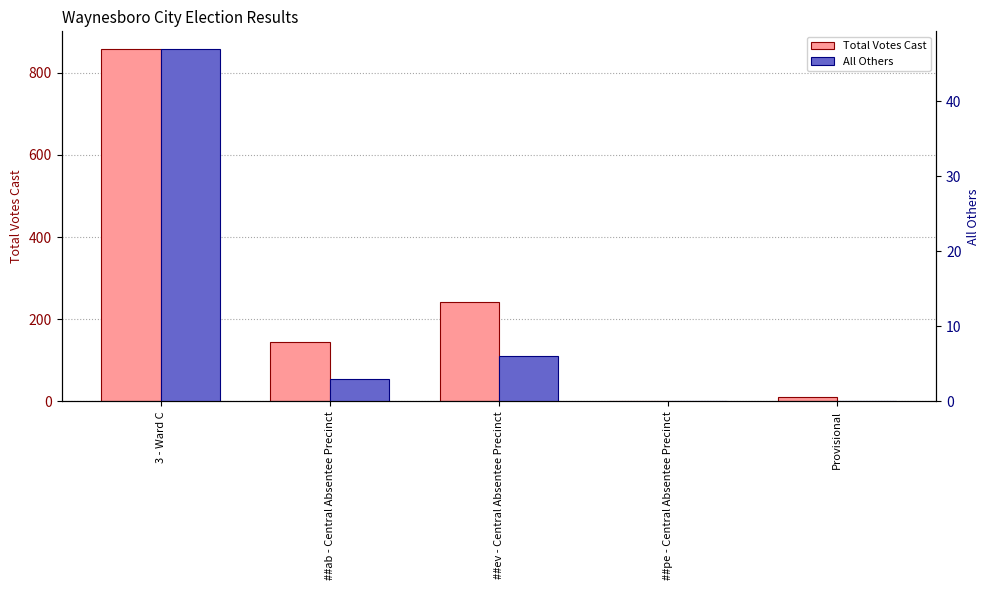

At how many categories does at least one series exceed 437?

1